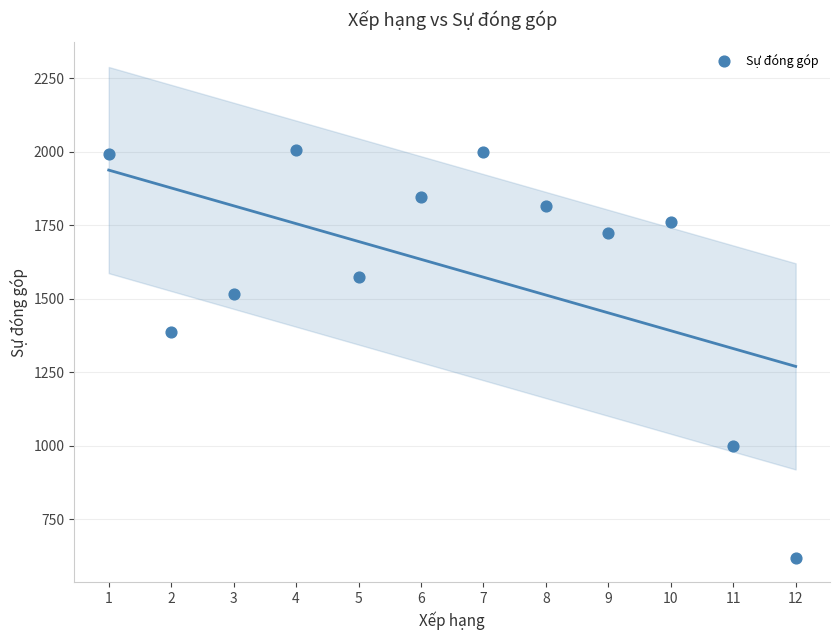

What Y value in the scatter plot is closest to 1312?

1385